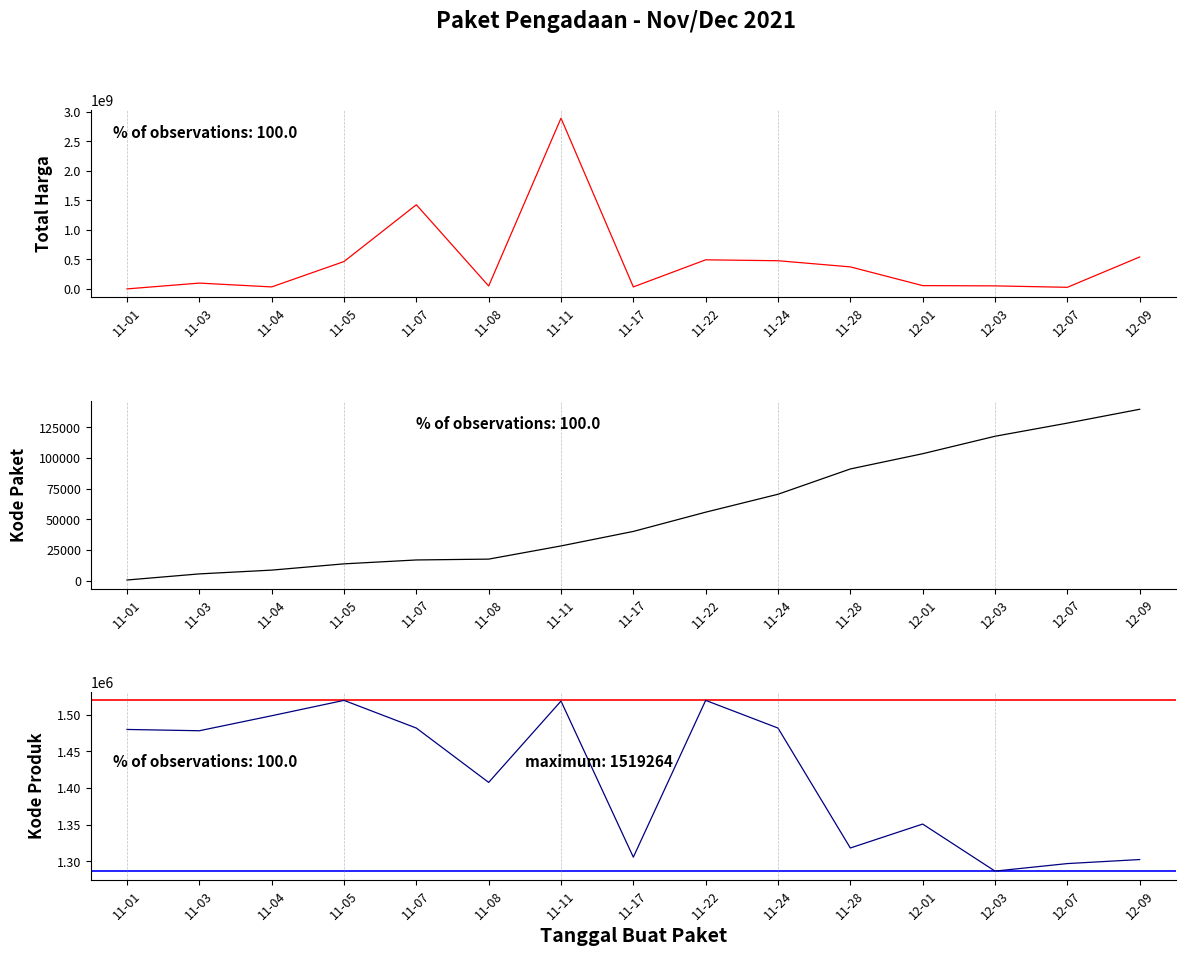

True or false: Kode Paket and Kode Produk cross at least once.

False